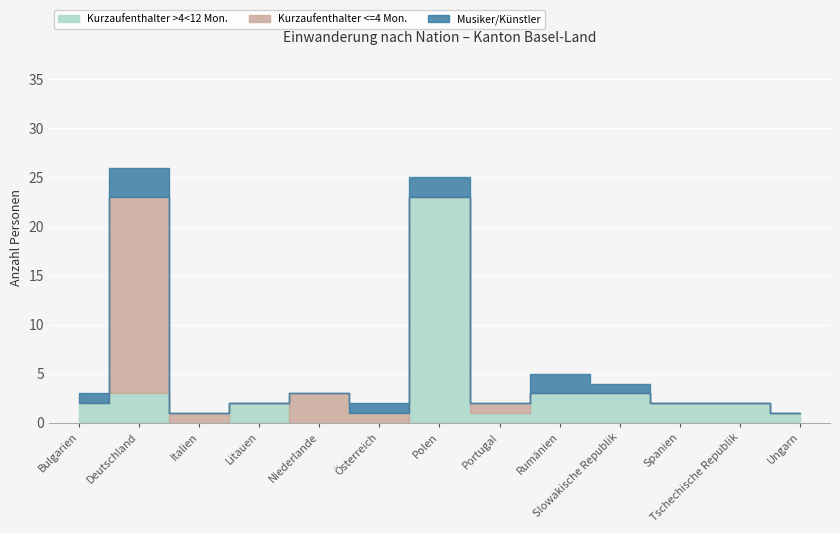

Reading left to right, list all the values displayed in this chart.

Kurzaufenthalter >4<12 Mon. Total: Bulgarien=2	Deutschland=3	Italien=0	Litauen=2	Niederlande=0	Österreich=0	Polen=23	Portugal=1	Rumänien=3	Slowakische Republik=3	Spanien=2	Tschechische Republik=2	Ungarn=1
Kurzaufenthalter <=4 Mon. Total: Bulgarien=0	Deutschland=20	Italien=1	Litauen=0	Niederlande=3	Österreich=1	Polen=0	Portugal=1	Rumänien=0	Slowakische Republik=0	Spanien=0	Tschechische Republik=0	Ungarn=0
Musiker/Künstler Total: Bulgarien=1	Deutschland=3	Italien=0	Litauen=0	Niederlande=0	Österreich=1	Polen=2	Portugal=0	Rumänien=2	Slowakische Republik=1	Spanien=0	Tschechische Republik=0	Ungarn=0
Frauen: Bulgarien=2	Deutschland=8	Italien=0	Litauen=2	Niederlande=0	Österreich=0	Polen=10	Portugal=0	Rumänien=1	Slowakische Republik=2	Spanien=0	Tschechische Republik=0	Ungarn=0
Männer: Bulgarien=1	Deutschland=18	Italien=1	Litauen=0	Niederlande=3	Österreich=2	Polen=15	Portugal=2	Rumänien=4	Slowakische Republik=2	Spanien=2	Tschechische Republik=2	Ungarn=1
Total: Bulgarien=3	Deutschland=26	Italien=1	Litauen=2	Niederlande=3	Österreich=2	Polen=25	Portugal=2	Rumänien=5	Slowakische Republik=4	Spanien=2	Tschechische Republik=2	Ungarn=1